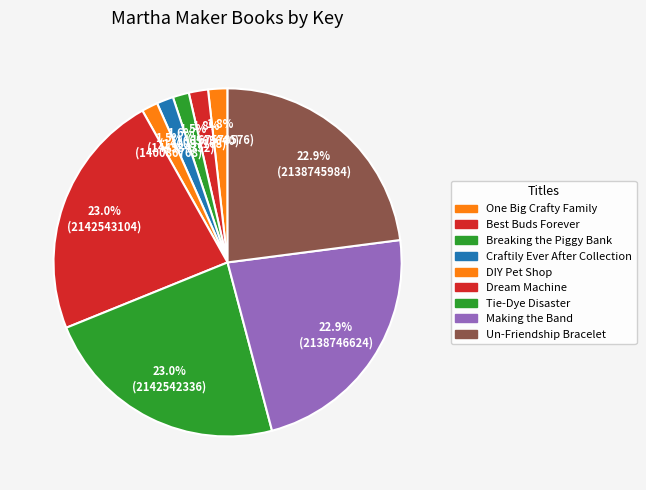

How many segments does this pie chart have?

9